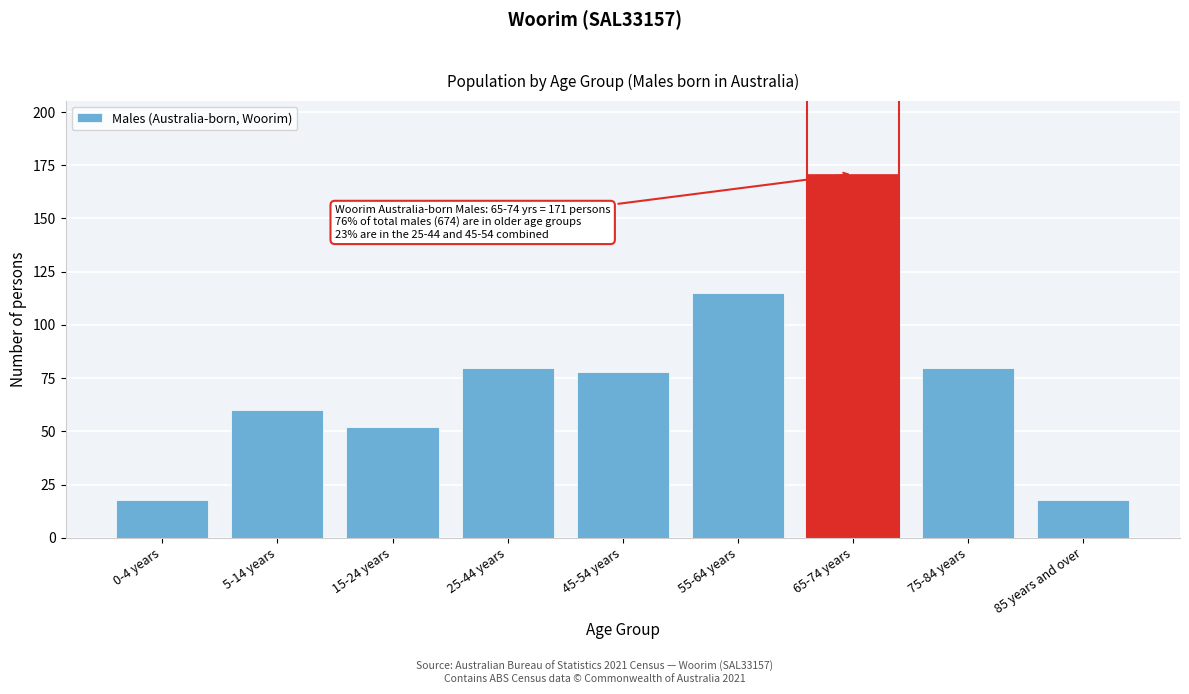

Reading left to right, extract all data points from this chart.

0-4 years=18	5-14 years=60	15-24 years=52	25-44 years=80	45-54 years=78	55-64 years=115	65-74 years=171	75-84 years=80	85 years and over=18